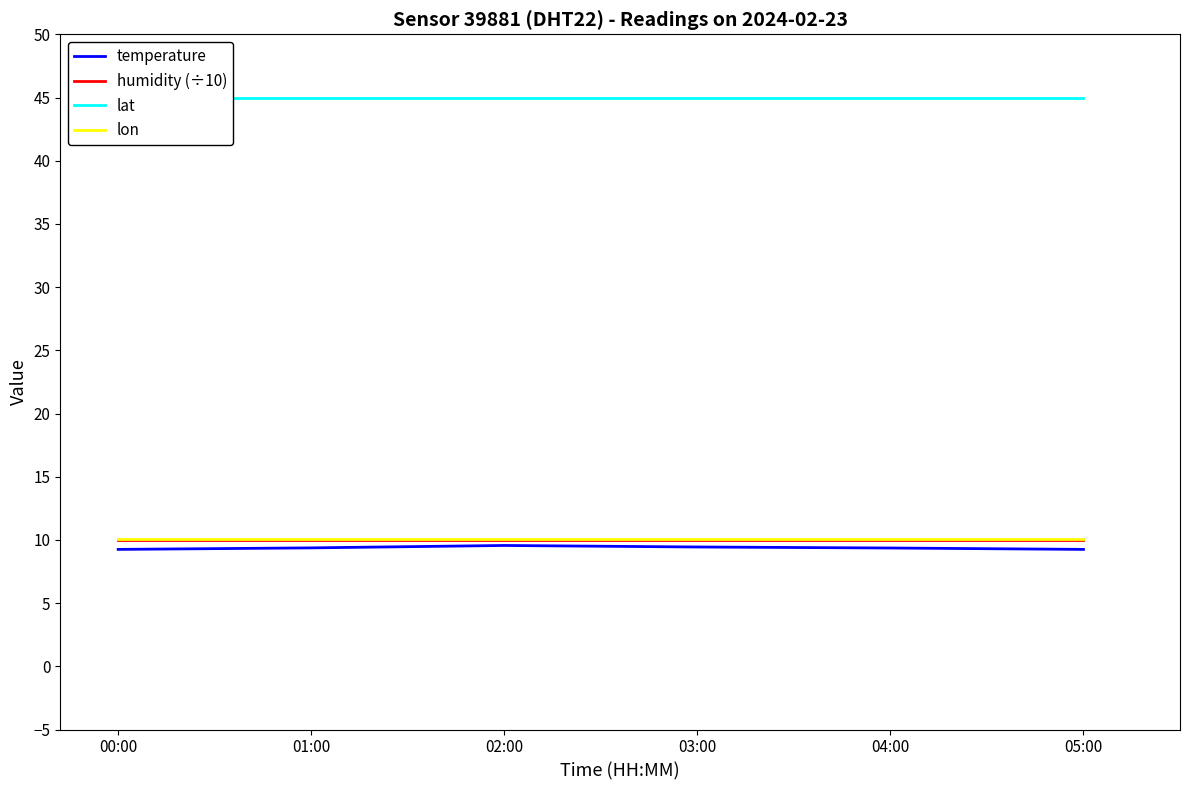

Is this an area chart (filled region under the line)?

No